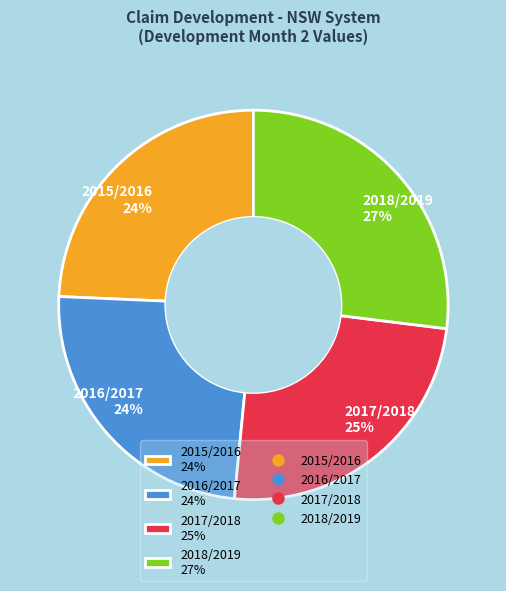

Does 2015/2016 represent more than half of the total?

No